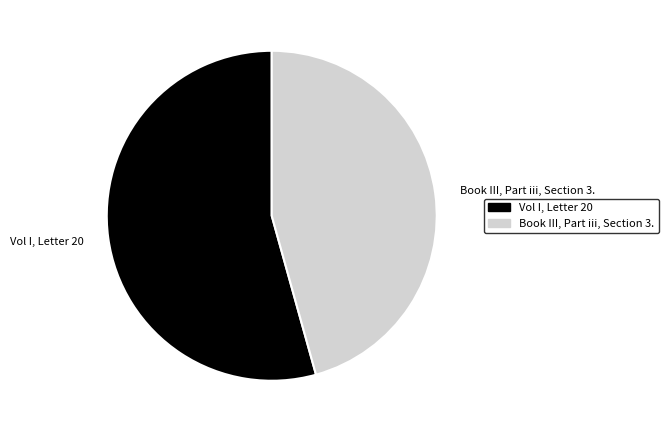

Combined, do Book III, Part iii, Section 3. and Vol I, Letter 20 account for over 50%?

Yes